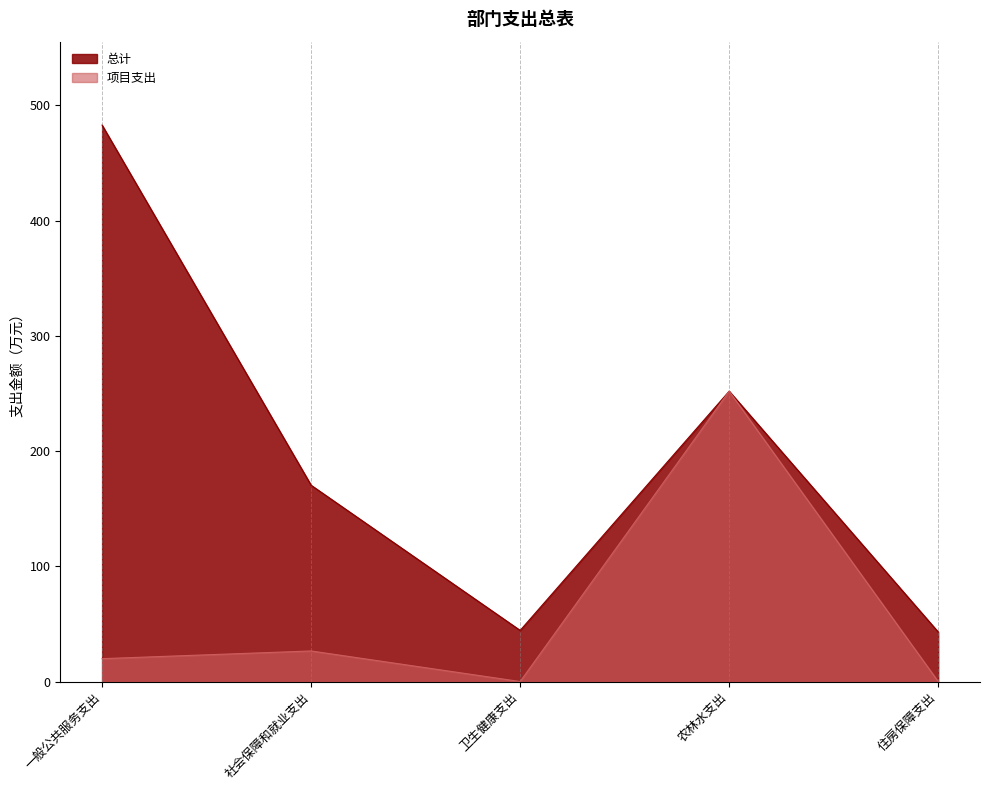

Reading left to right, transcribe all the data shown in this chart.

总计: 一般公共服务支出=482.8	社会保障和就业支出=170.3	卫生健康支出=44.4	农林水支出=251.9	住房保障支出=43.0
项目支出: 一般公共服务支出=19.8	社会保障和就业支出=26.5	卫生健康支出=0.0	农林水支出=251.9	住房保障支出=0.0